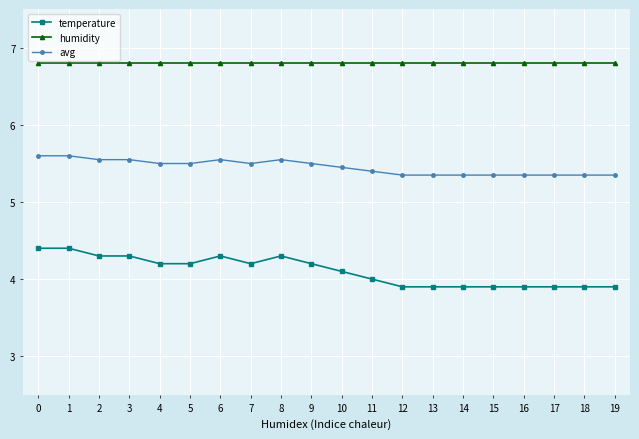

What is the difference between the highest and lowest values at 10?

2.7